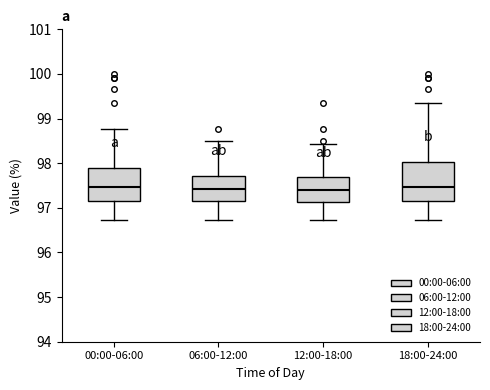

Where is the lower edge of the box for 12:00-18:00 on the y-axis? The values are not printed on the chart, so give them approximately, as read against the axis.

97.1